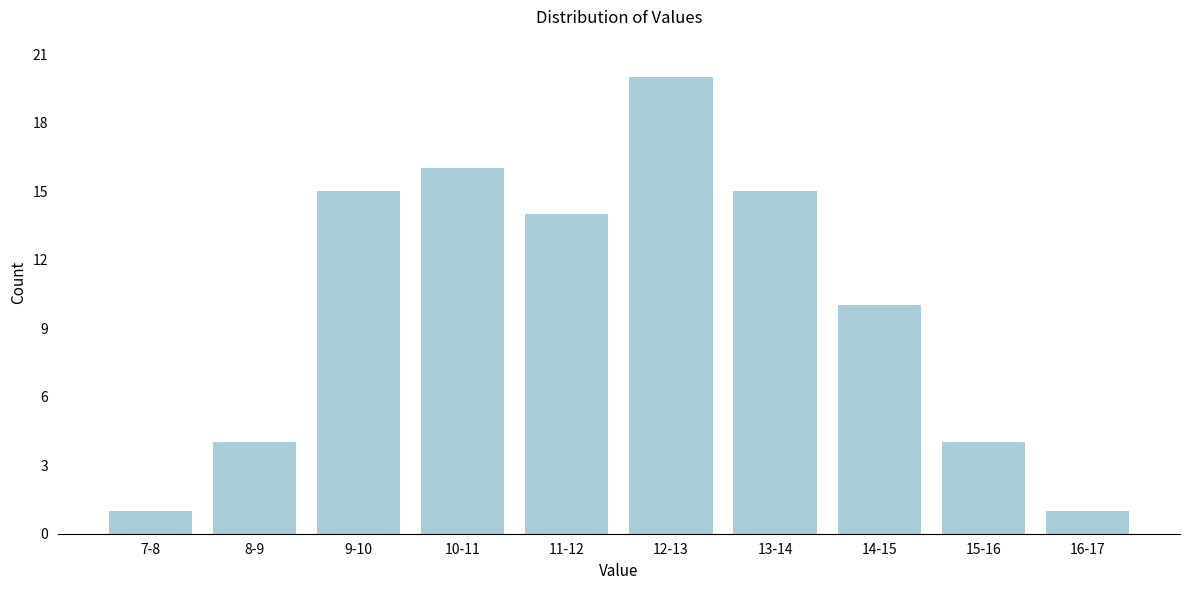

Reading left to right, transcribe all the data shown in this chart.

7-8=1	8-9=4	9-10=15	10-11=16	11-12=14	12-13=20	13-14=15	14-15=10	15-16=4	16-17=1